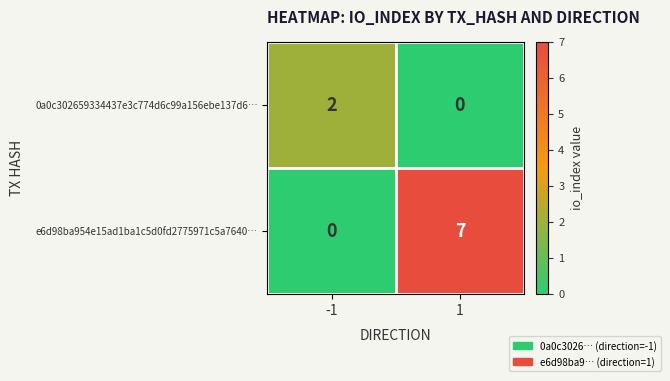

Which series changed the most between -1 and 1?

e6d98ba954e15ad1ba1c5d0fd2775971c5a7640…